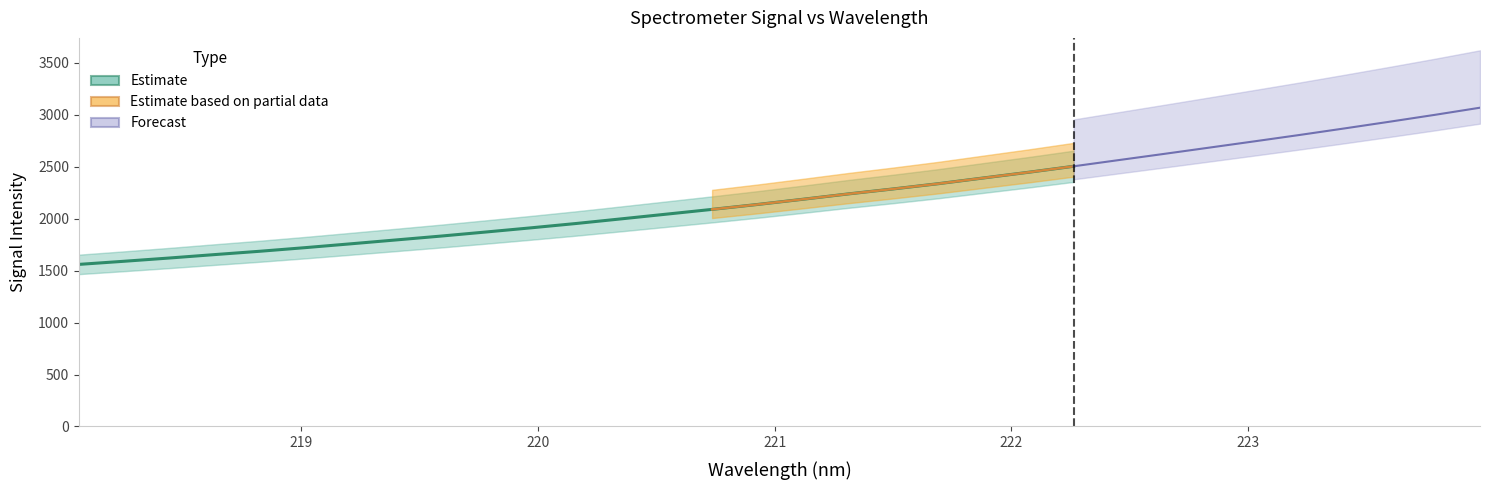

The chart shows a value of 4205.8 at 22. True or false?

False